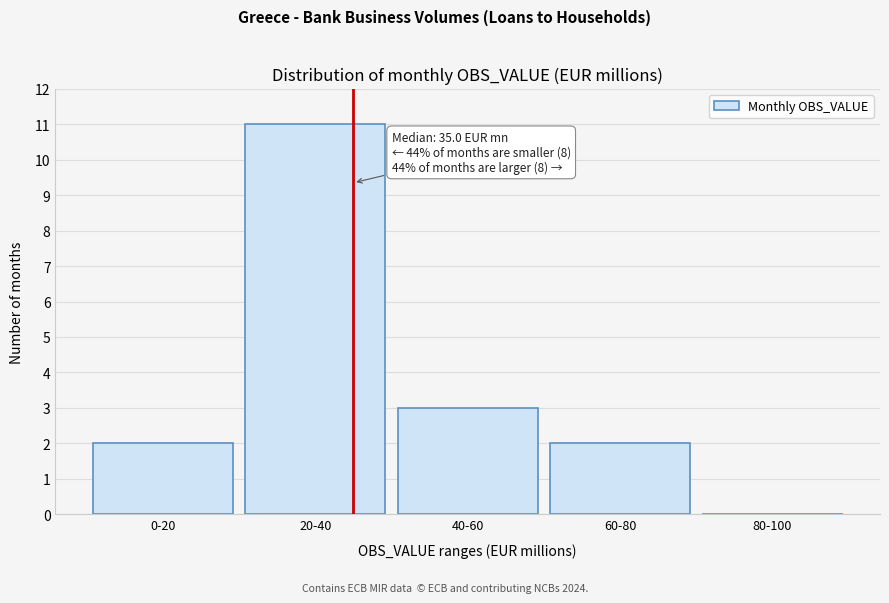

Reading right to left, list all the values displayed in this chart.

80-100=0	60-80=2	40-60=3	20-40=11	0-20=2